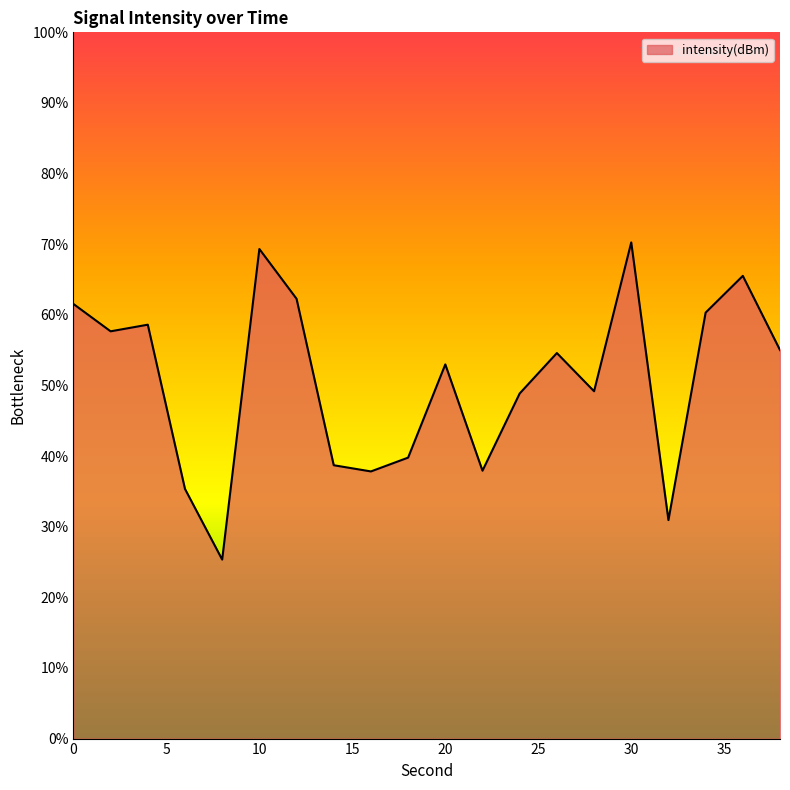

What is the difference between the maximum and minimum values?

44.9